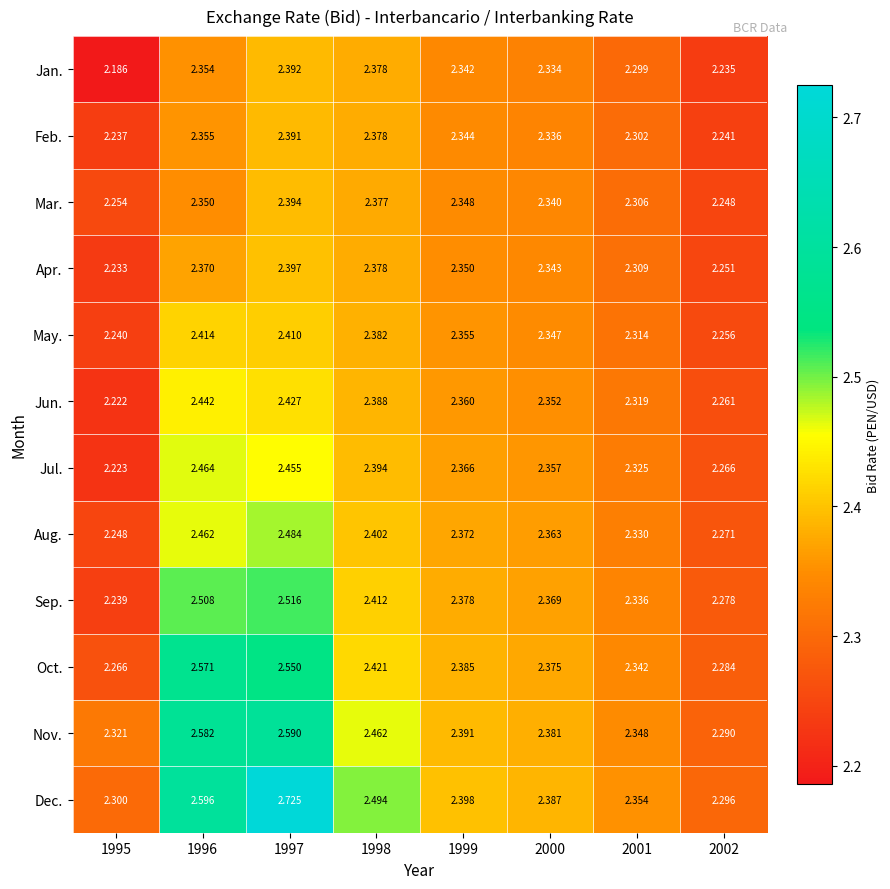

Between 1999 and 2002, which series saw the biggest shift?

Jan.